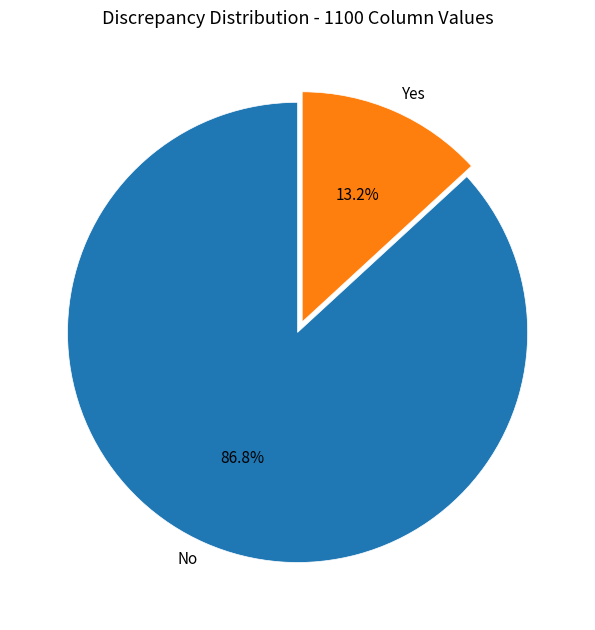

Between No and Yes, which is larger?

No